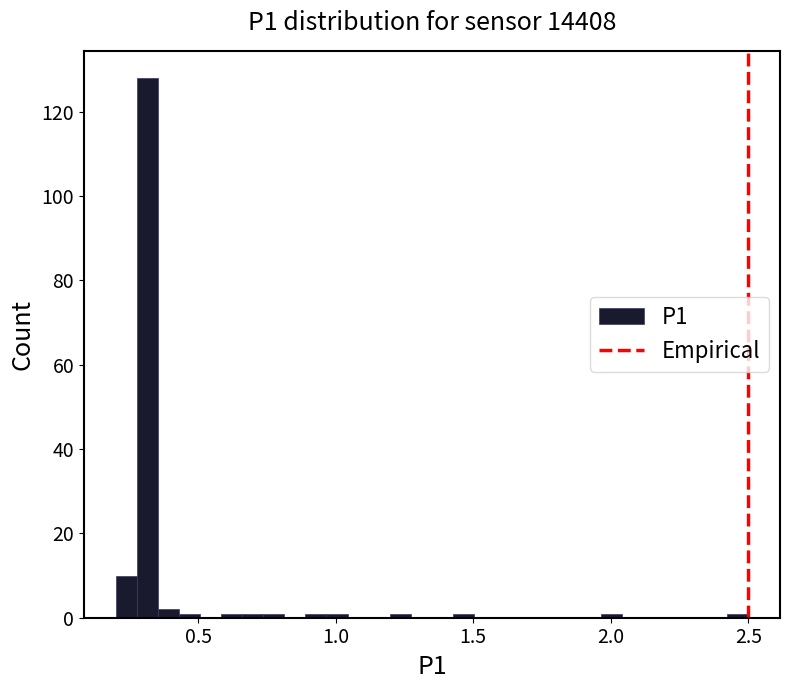

Around what value on the x-axis is the tallest bar? Give the approximate position of its centre, as read against the axis.

0.30